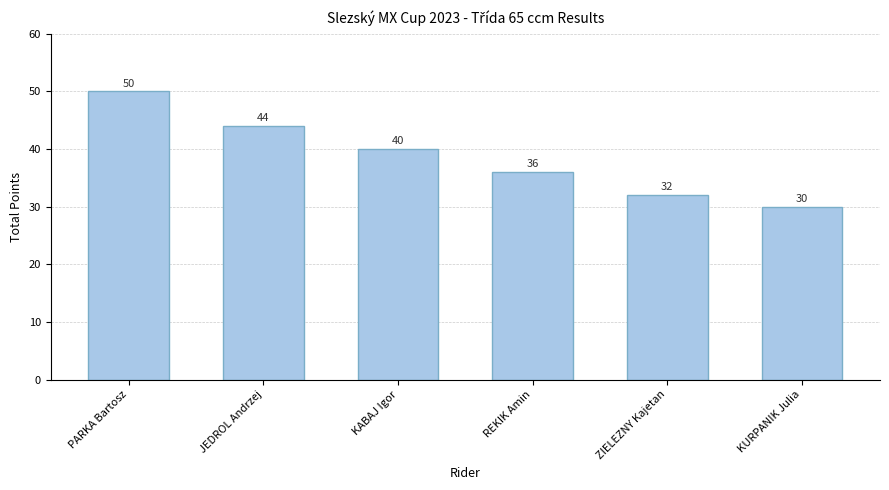

True or false: the data shows 76 at PARKA Bartosz.

False